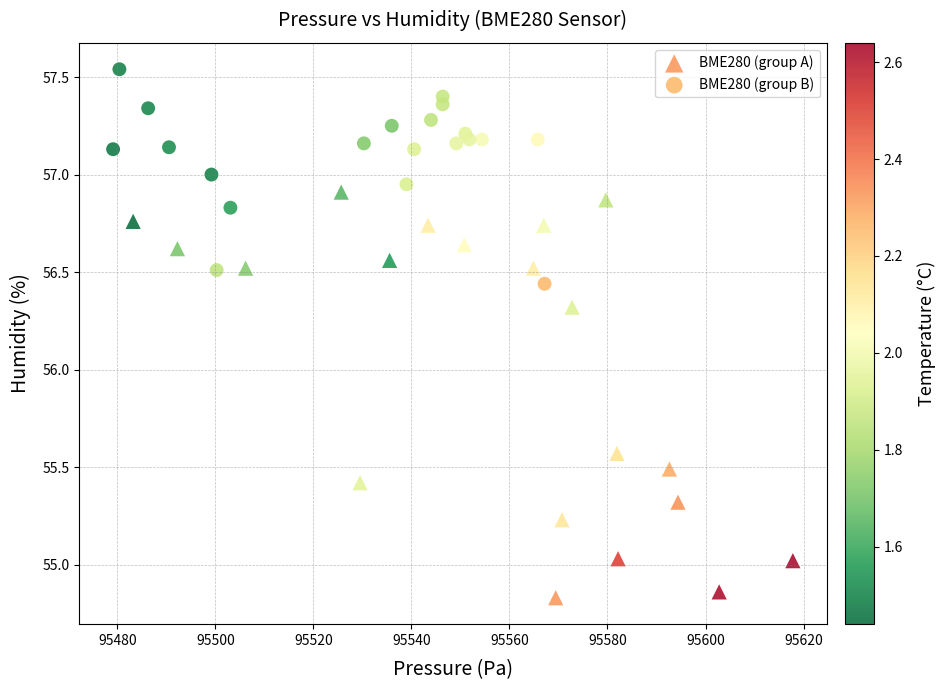

Which series reaches the maximum Y coordinate?

BME280 (group B)